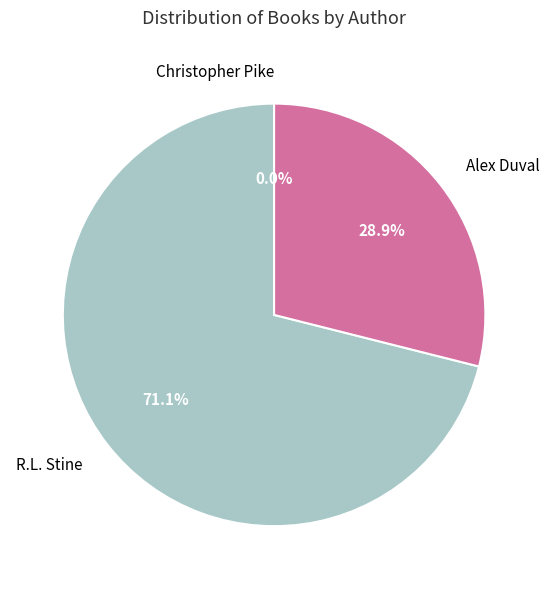

What is the largest slice in the pie chart?

R.L. Stine